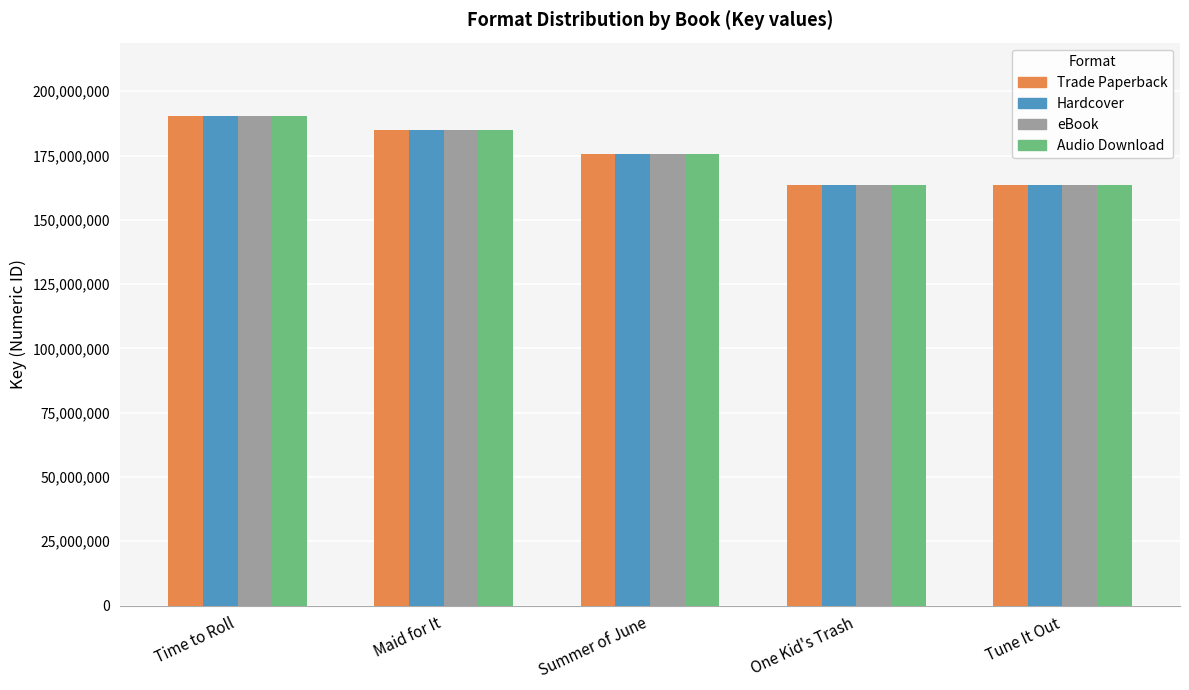

At which label does Audio Download reach its peak?

Time to Roll